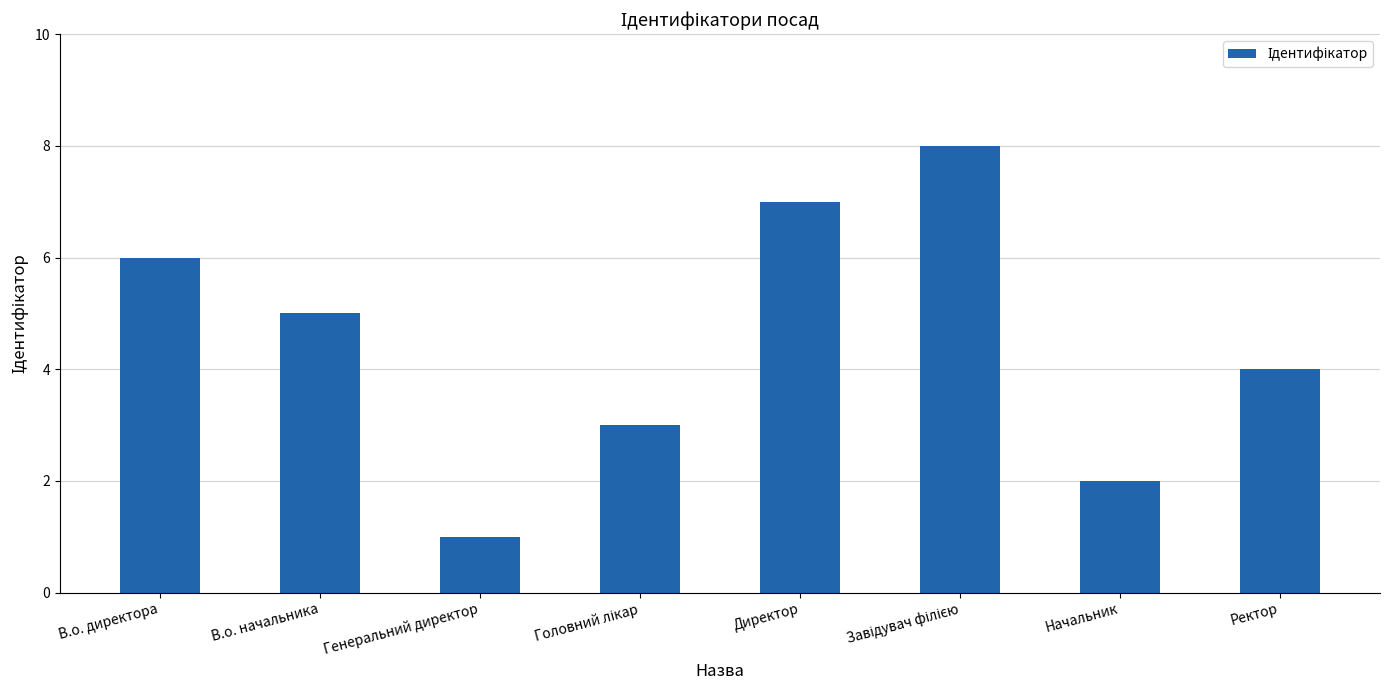

What is the label of the 6th bar from the right?

Генеральний директор